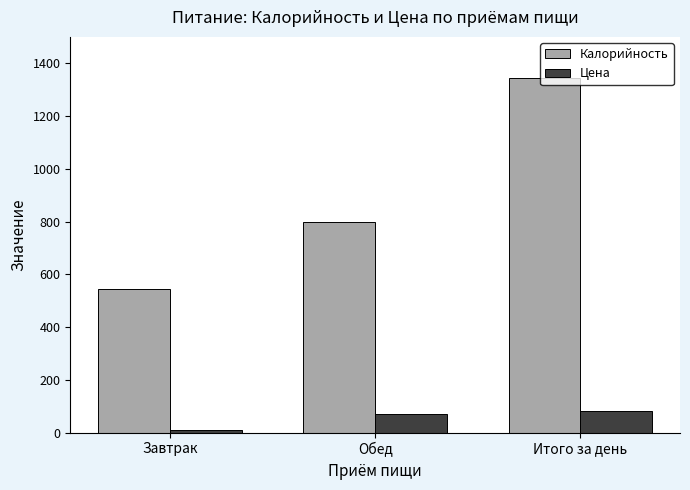

Between Завтрак and Итого за день, which series saw the biggest shift?

Калорийность